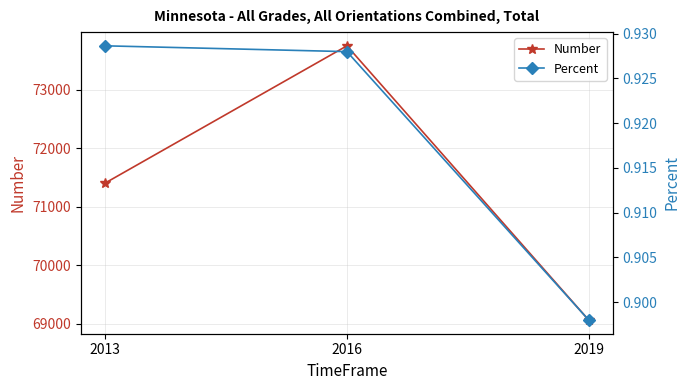

At 2016, list the series in order from smallest to largest.

Percent, Number